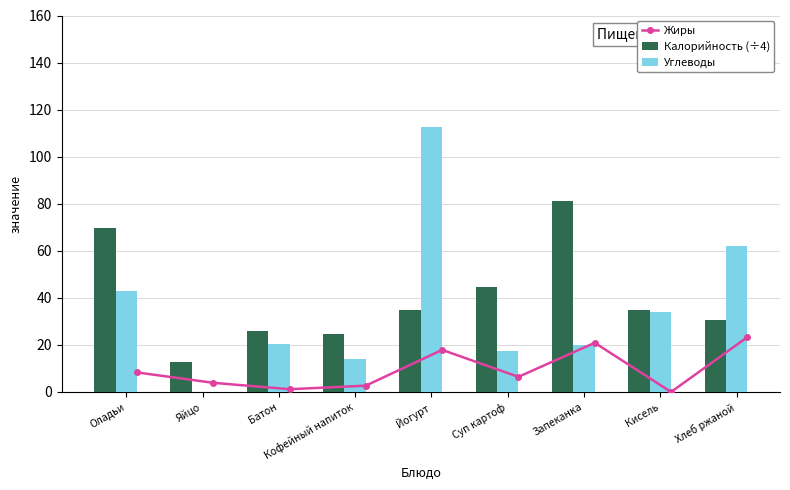

Where is Калорийность (÷4) nearest to the value 47?

Суп картоф